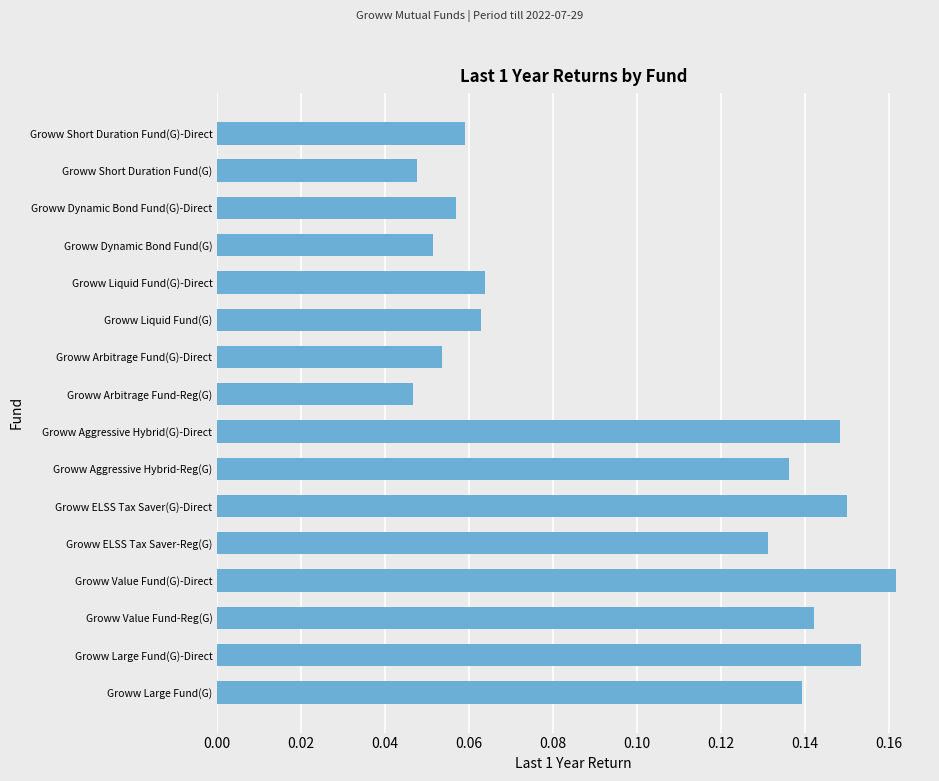

Which has a higher value, Groww Value Fund-Reg(G) or Groww Short Duration Fund(G)?

Groww Value Fund-Reg(G)